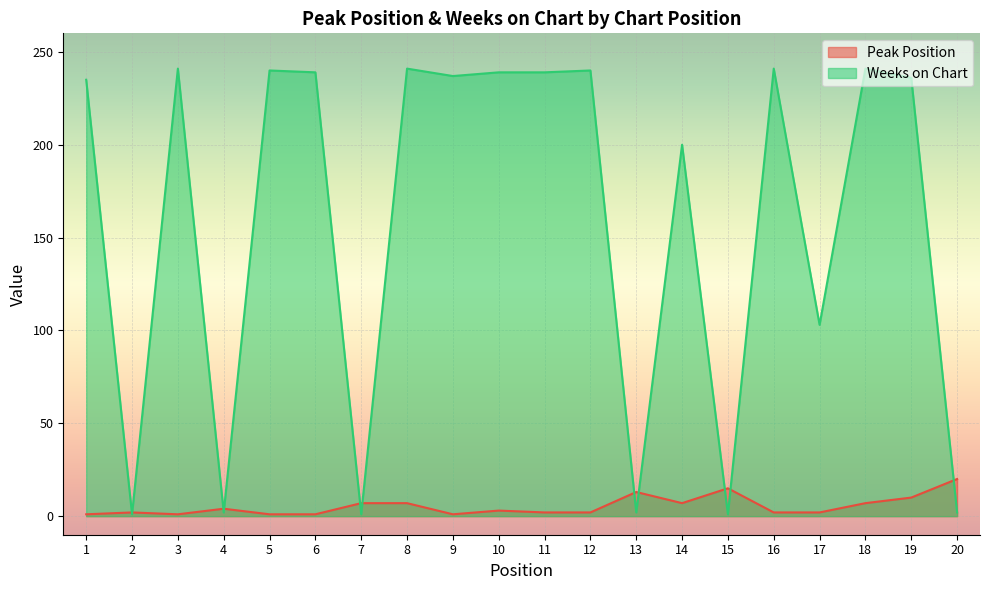

At which category is the sum across all series the highest?

8